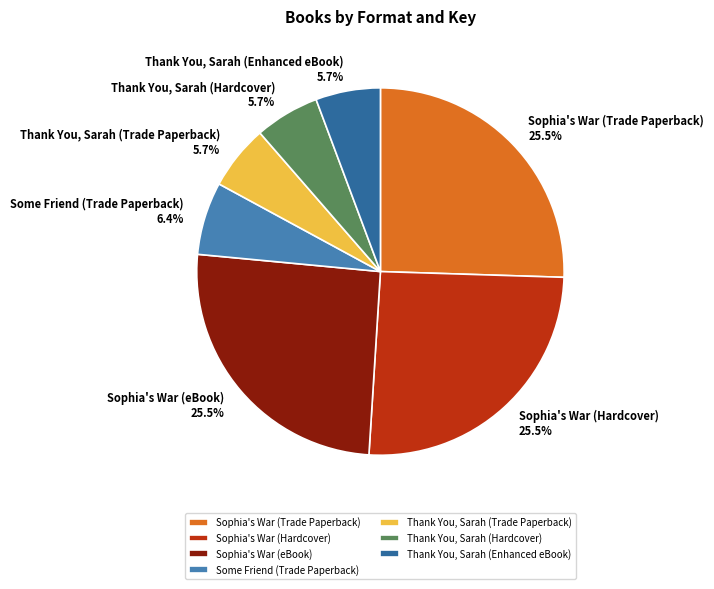

What portion of the pie excludes Thank You, Sarah (Enhanced eBook)?

94.3%